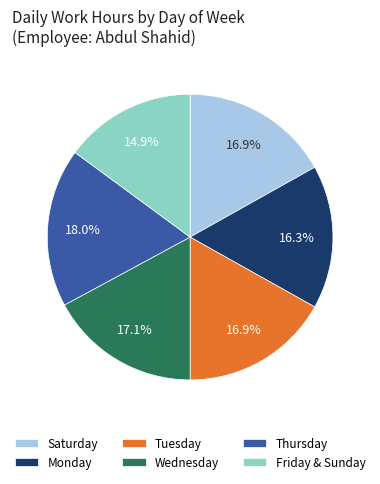

Does Monday account for over 50% of the chart?

No